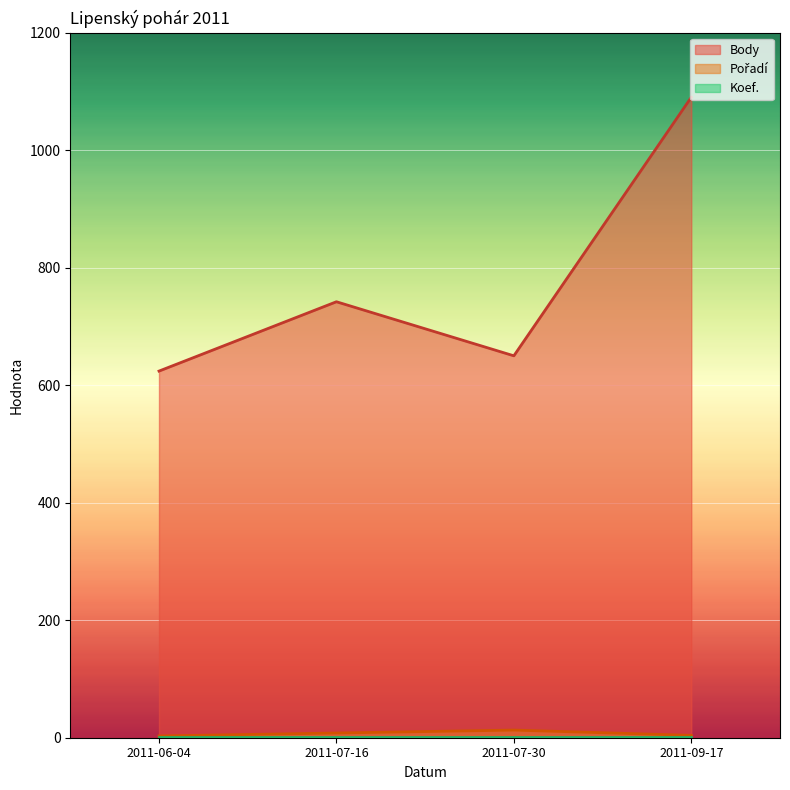

In Pořadí, how many points are higher than both neighbors (excluding endpoints)?

1